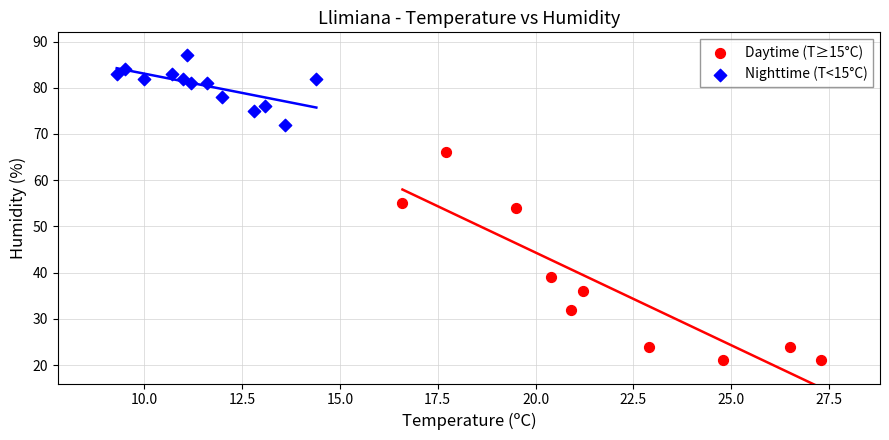

Which series reaches the minimum Y coordinate?

Daytime (T≥15°C)